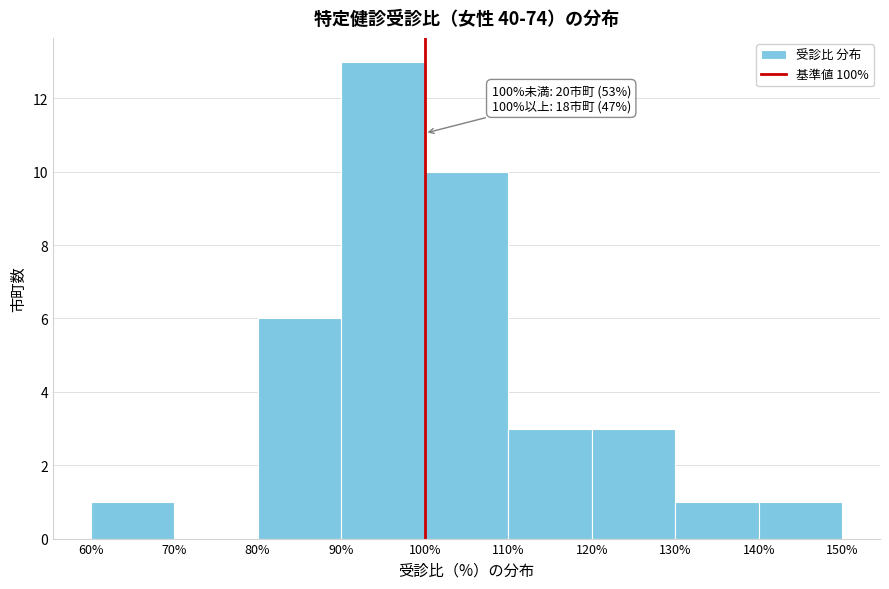

Over which range of the x-axis is the bar tallest?

90% to 100%